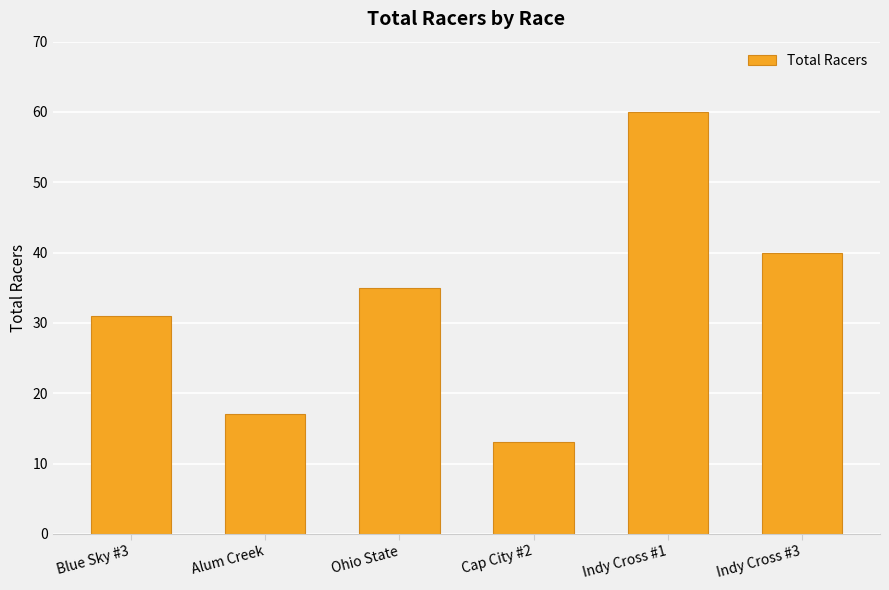

What is the difference between the values at Indy Cross #3 and Indy Cross #1?

20